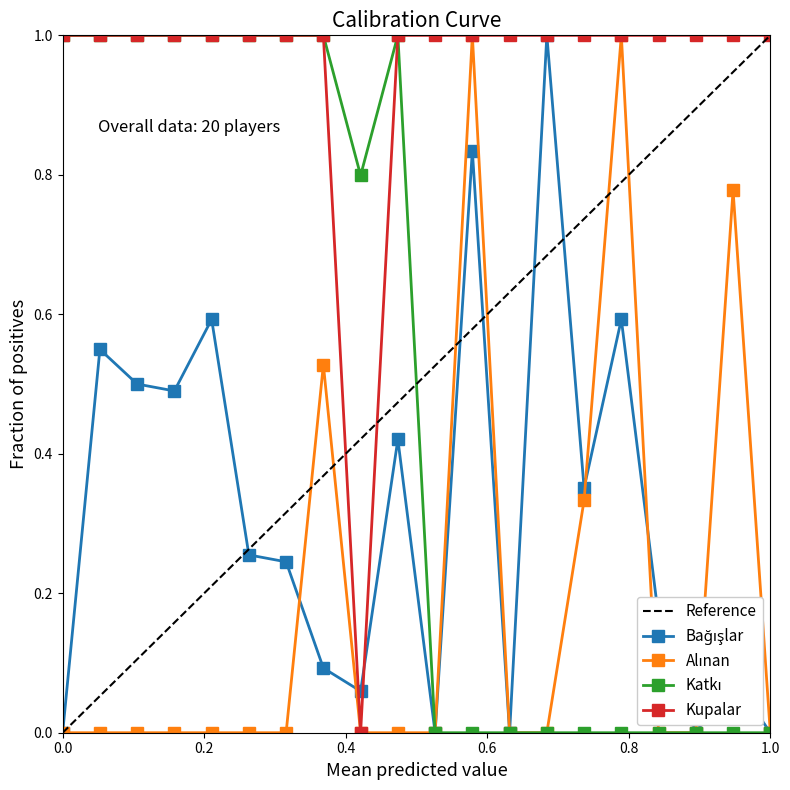

Is the value of Alınan at 20 greater than the value of Kupalar at 2?

No